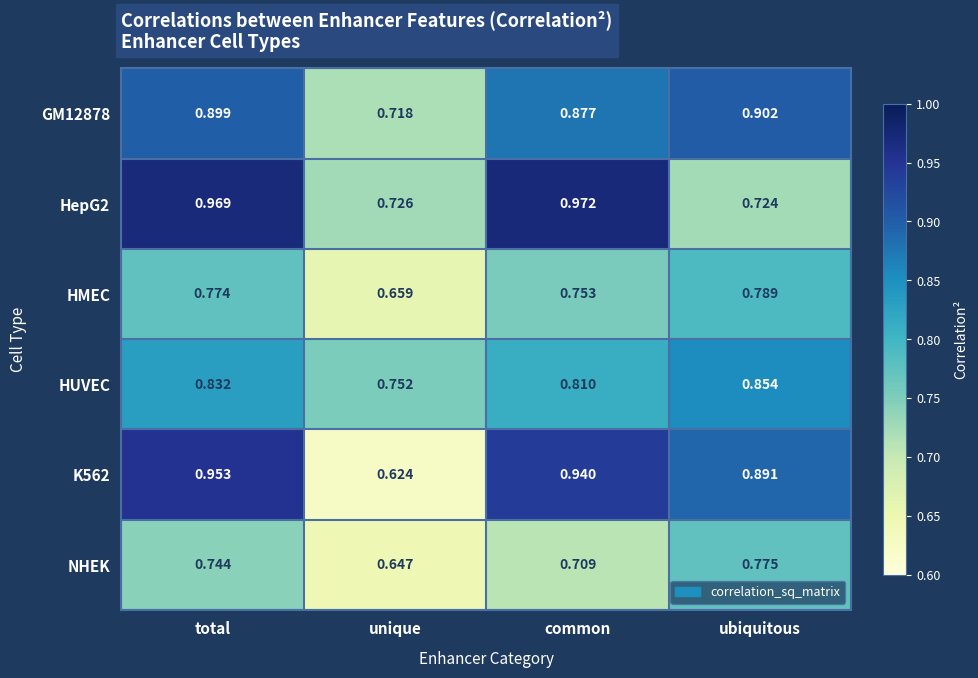

List the labels in order of NHEK value, smallest first.

unique, common, total, ubiquitous